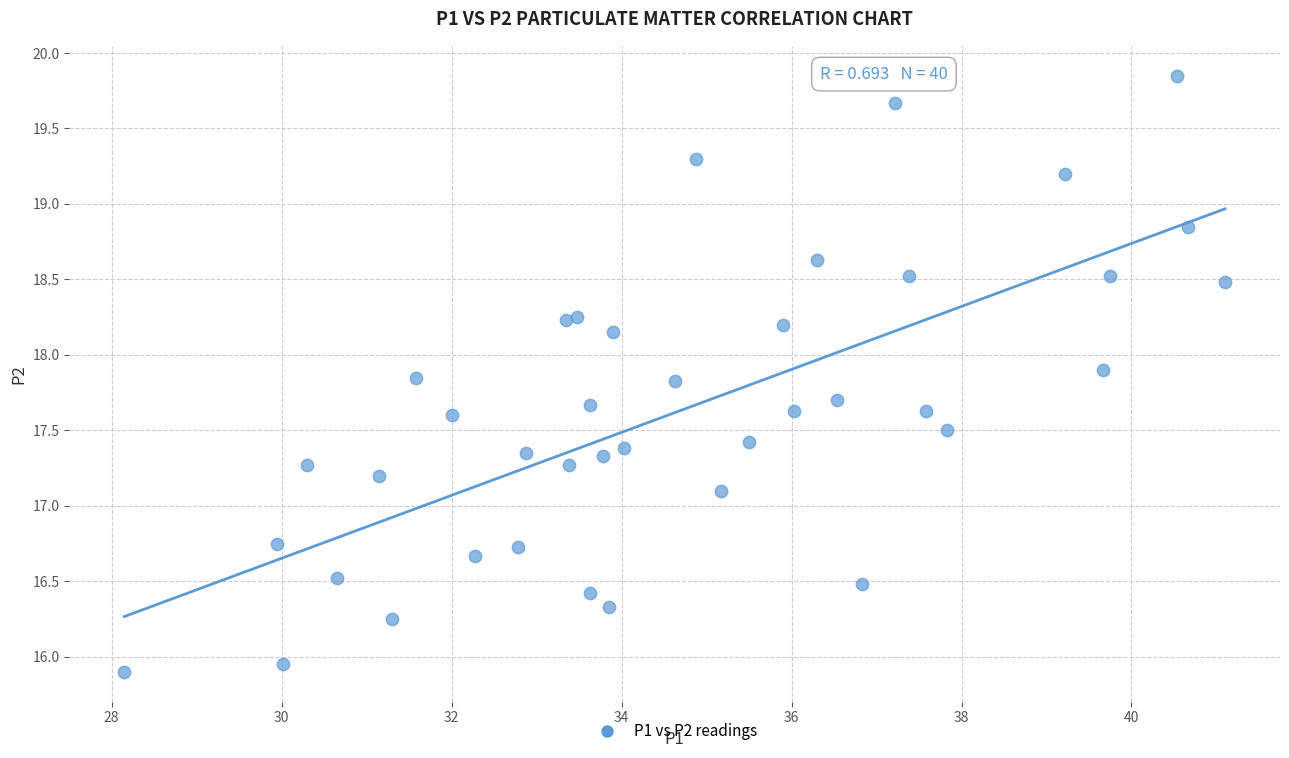

What Y value in the scatter plot is closest to 17?

17.1